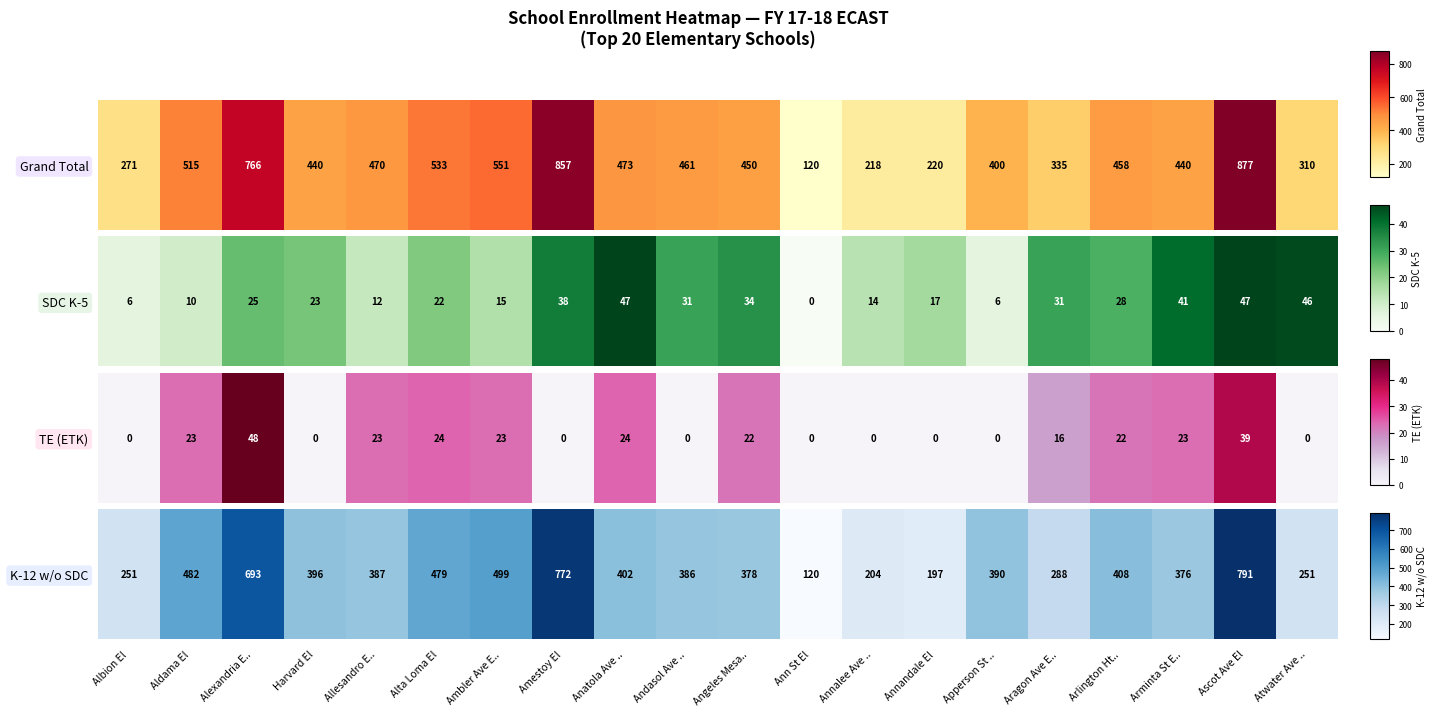

List the labels in order of value, largest first.

Ascot Ave El, Amestoy El, Alexandria E.., Ambler Ave E.., Aldama El, Alta Loma El, Arlington Ht.., Anatola Ave .., Harvard El, Apperson St .., Allesandro E.., Andasol Ave .., Angeles Mesa.., Arminta St E.., Aragon Ave E.., Albion El, Atwater Ave .., Annalee Ave .., Annandale El, Ann St El